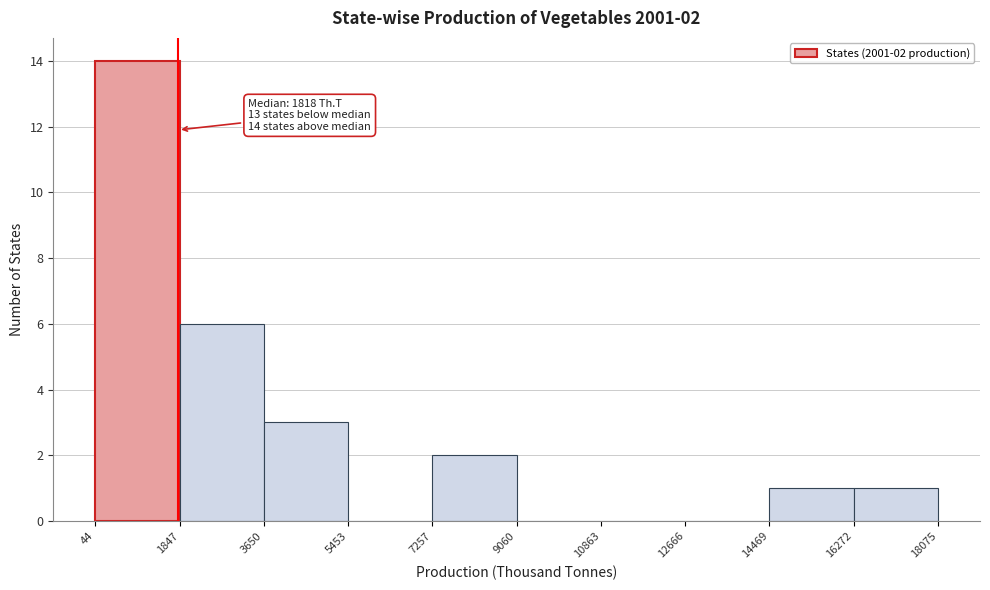

Over which range of the x-axis is the bar tallest?

44 to 1847